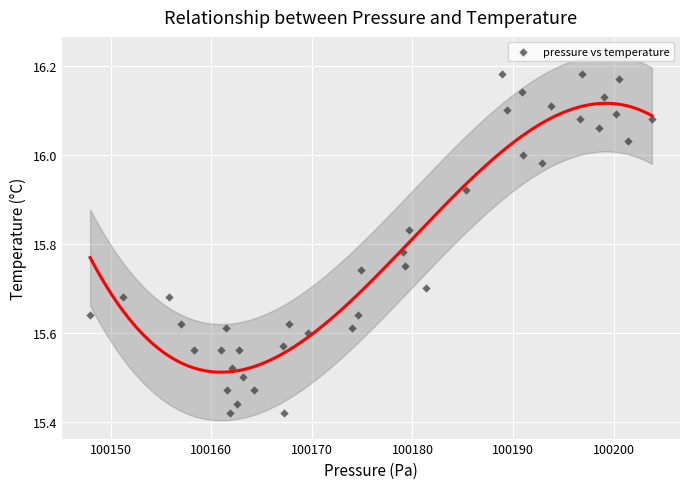

What is the range of X values (max minus min)?

55.9